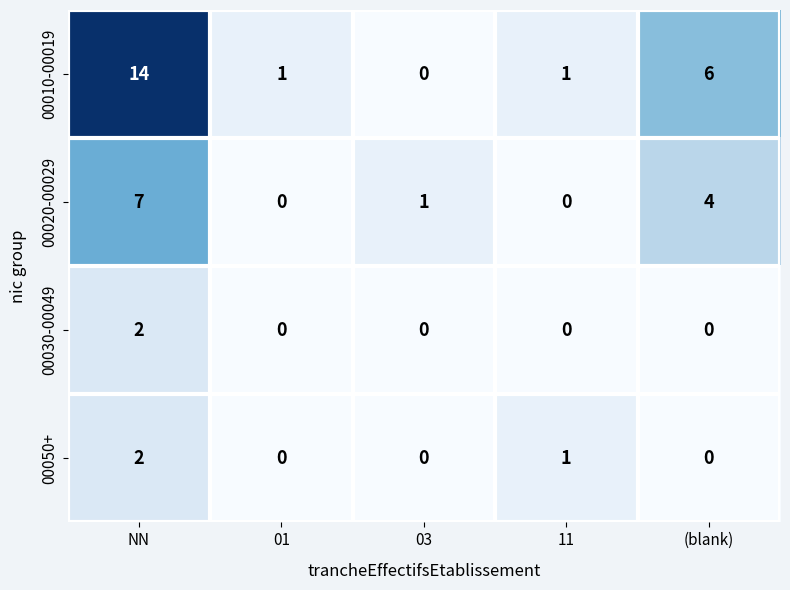

What is the maximum value shown in the chart?

14